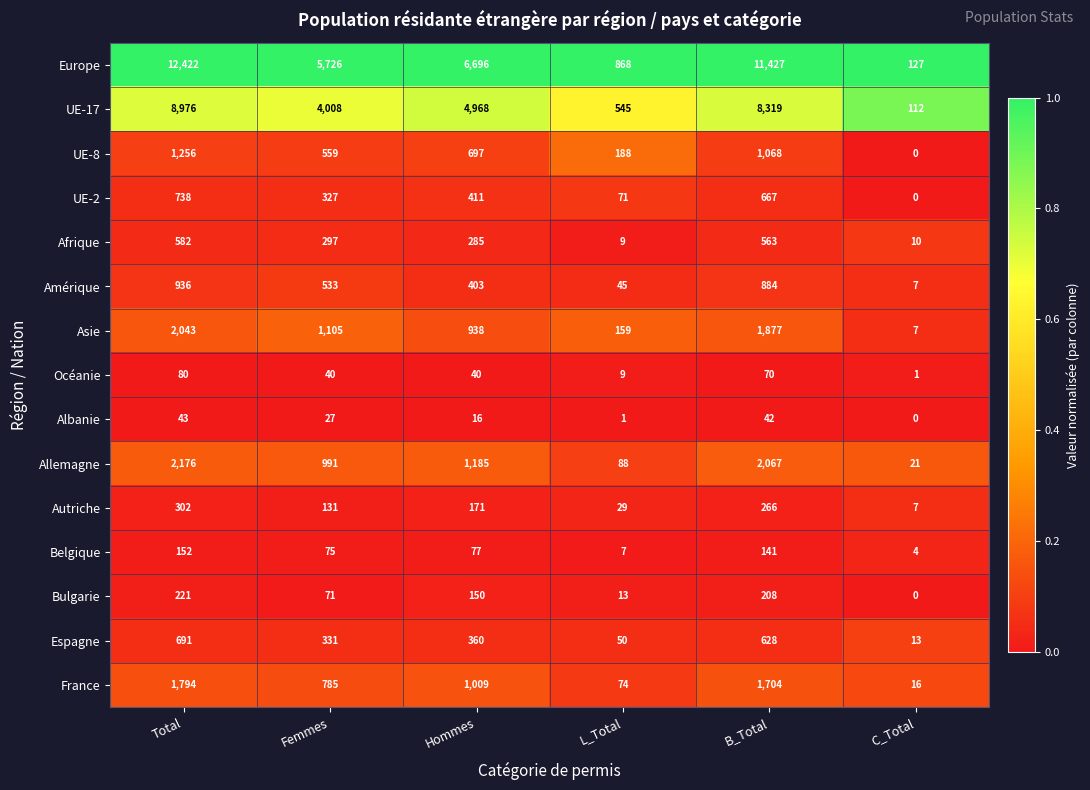

How many categories are shown in the chart?

6